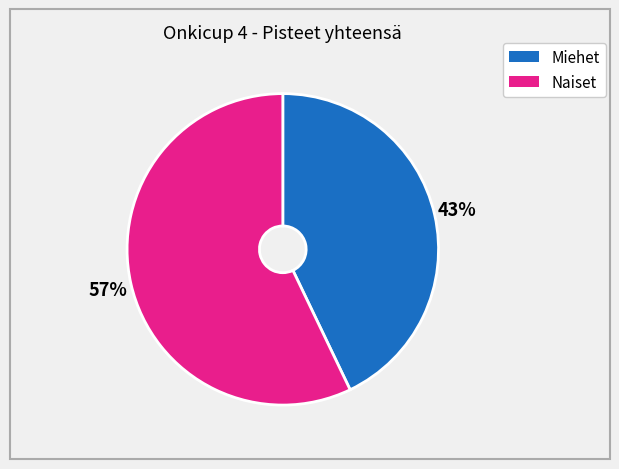

Between Naiset and Miehet, which is larger?

Naiset